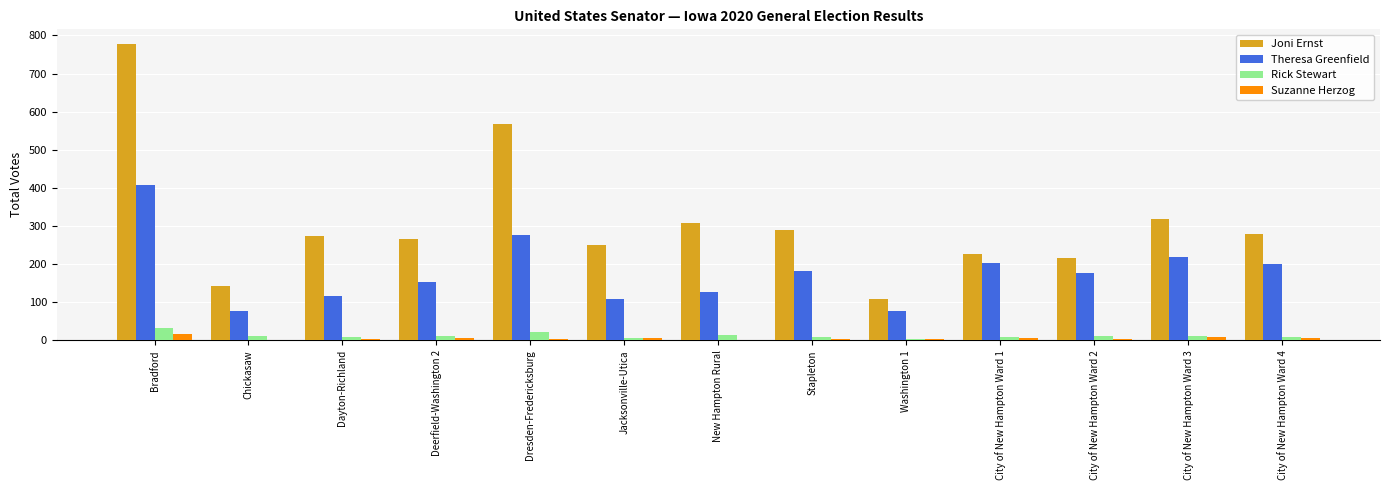

What is the sum of all Suzanne Herzog values?

71